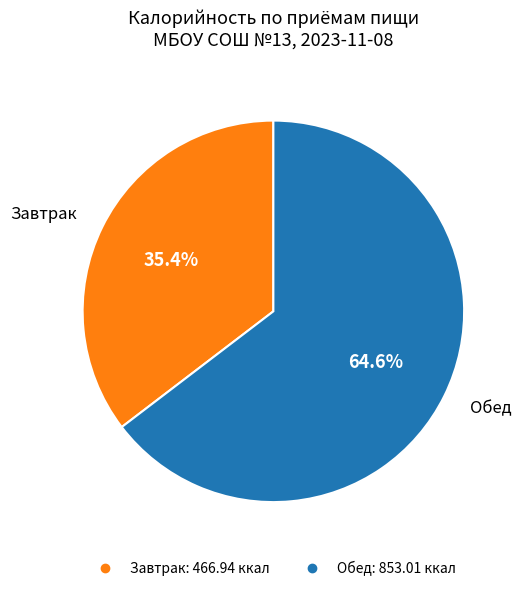

Is there a majority slice in this chart?

Yes